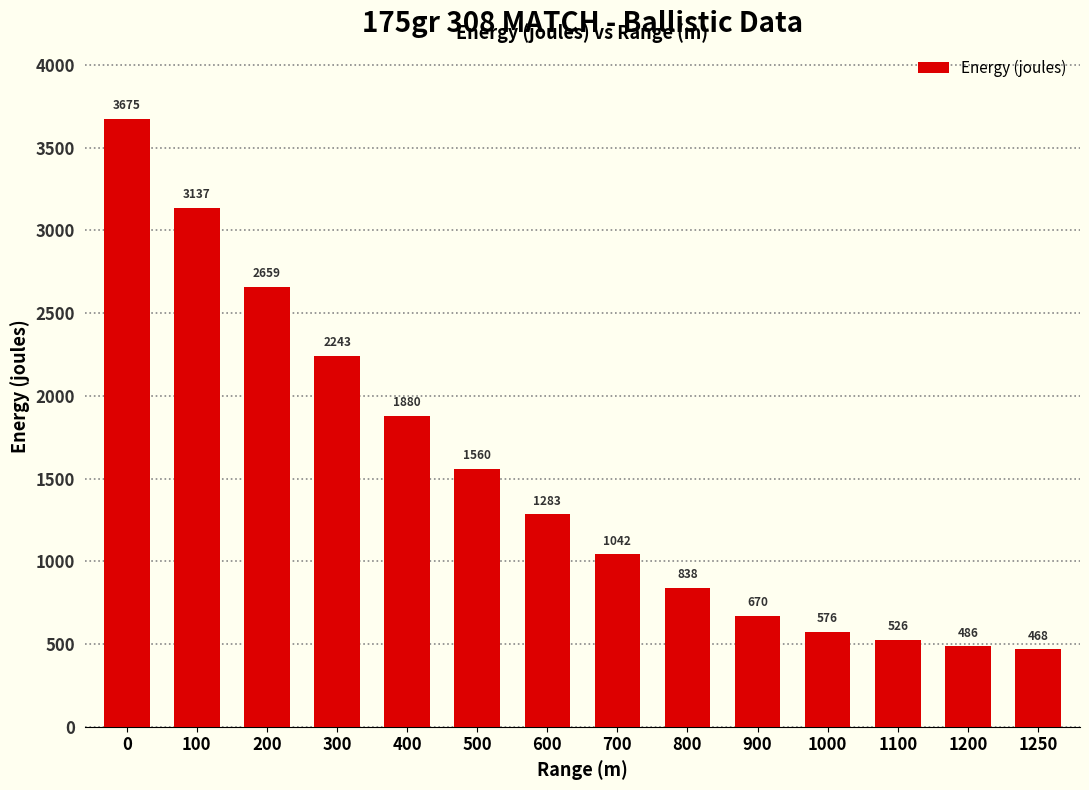

What is the ratio of the value at 100 to the value at 300?

1.4